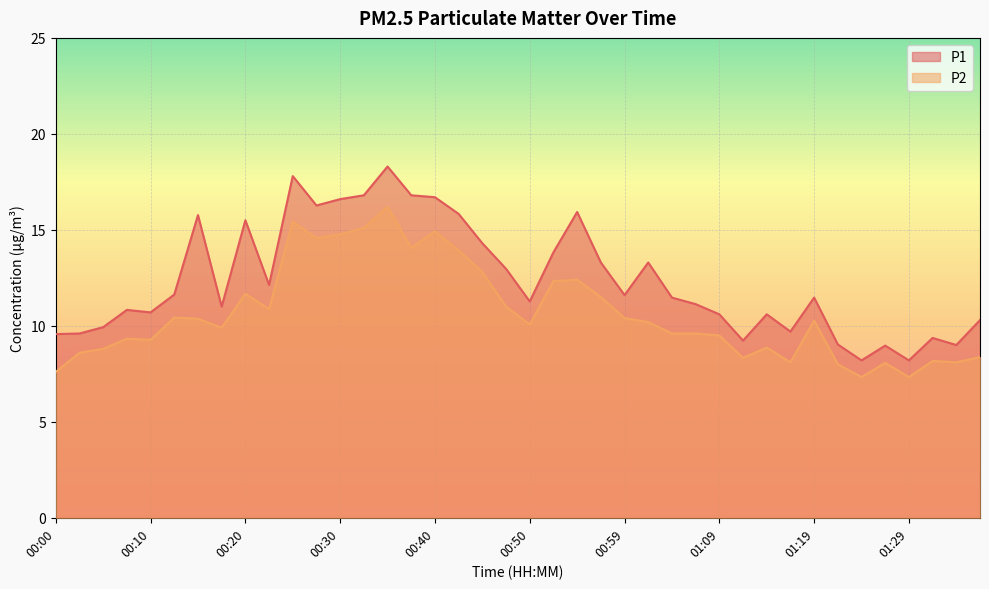

Is it true that P1 equals 2.5 at 01:22?

False